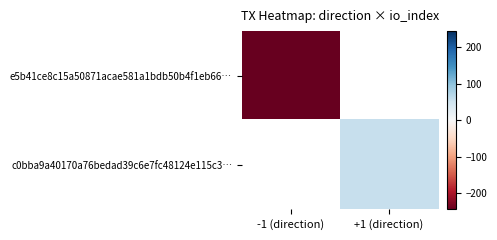

Is the value of e5b41ce8c15a50871acae581a1bdb50b4f1eb66… at +1 (direction) greater than the value of c0bba9a40170a76bedad39c6e7fc48124e115c3… at +1 (direction)?

No